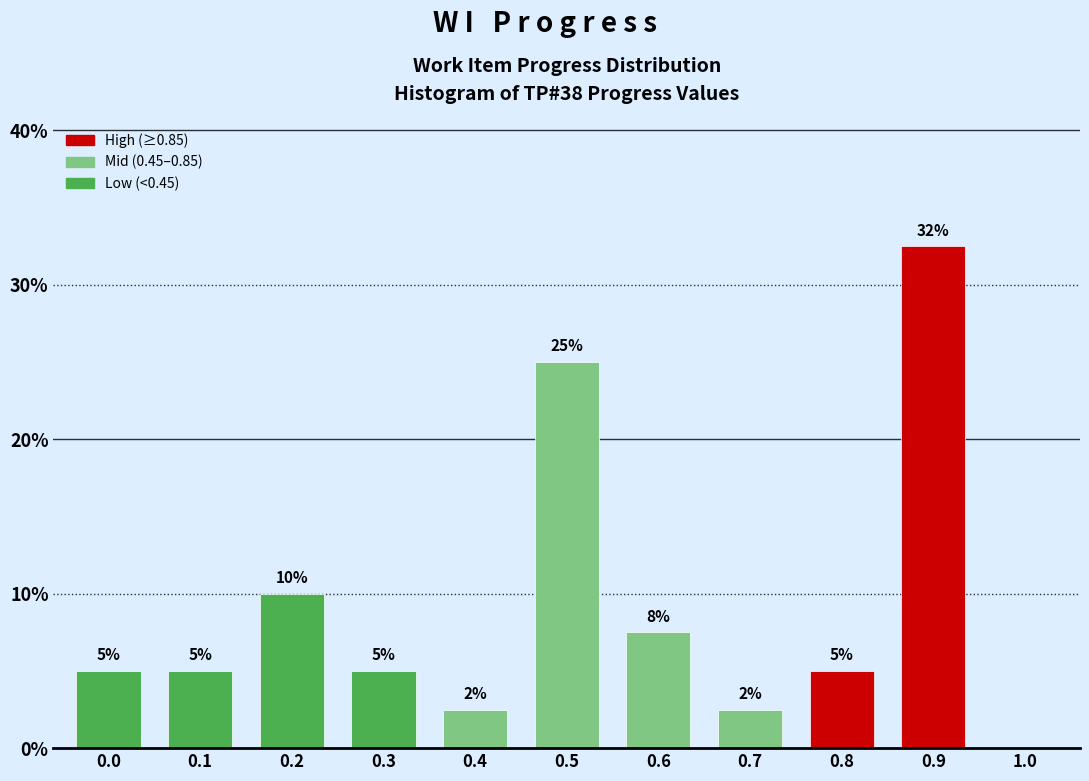

What is the sum of the values at 0.3 and 0.5?

30.0